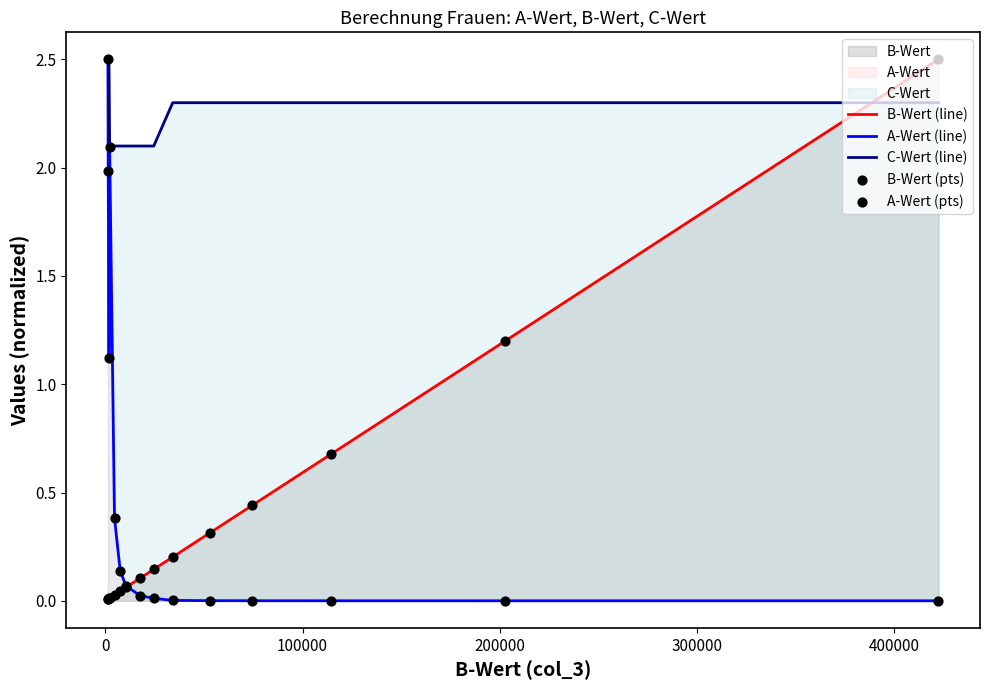

What is the greatest value displayed?

2.5